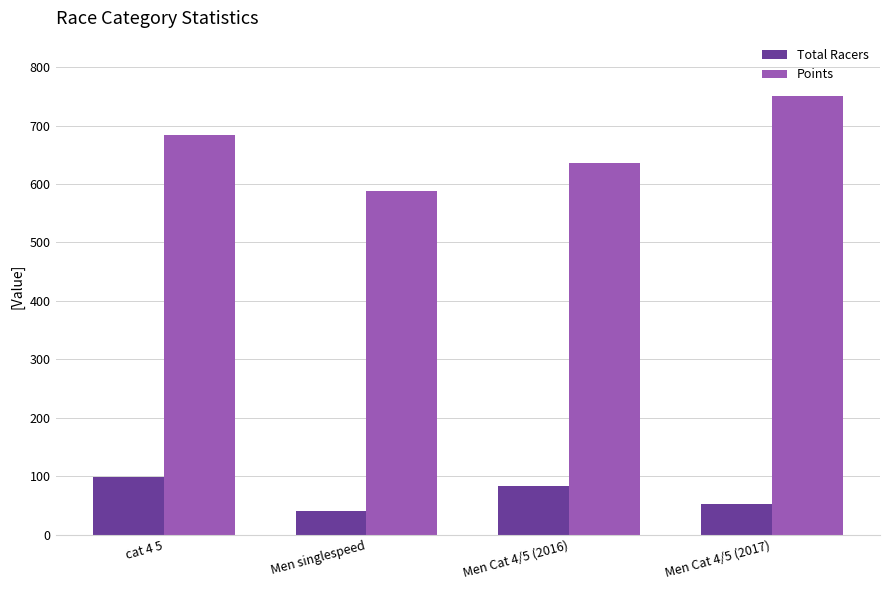

Which series has the largest total across all categories?

Points